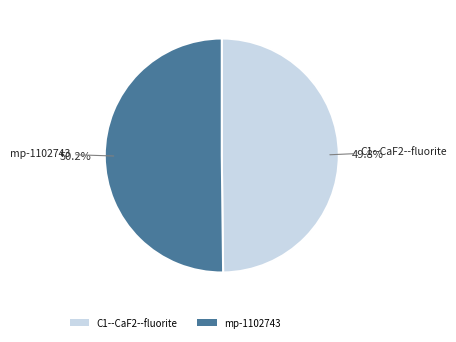

Is the sum of C1--CaF2--fluorite and mp-1102743 greater than half?

Yes